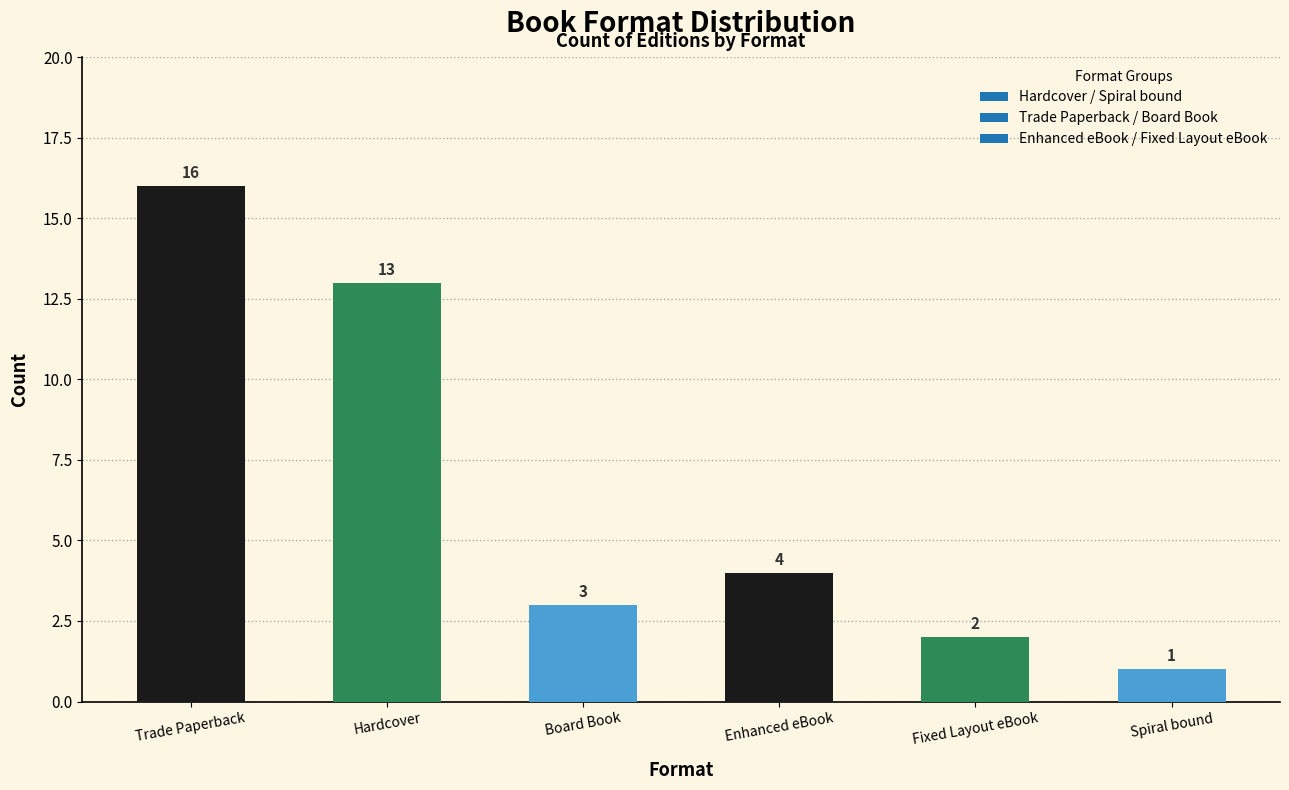

What is the sum of all values?

39